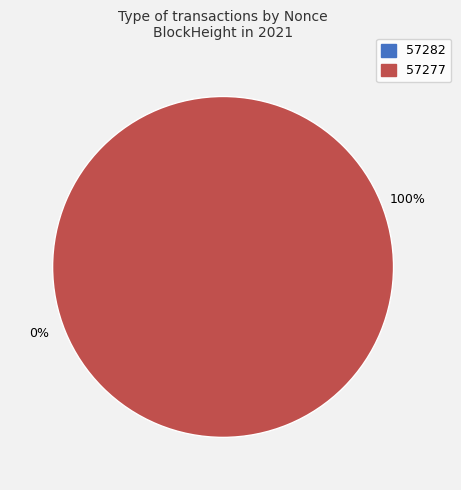

Which category has the biggest portion of the pie?

57277